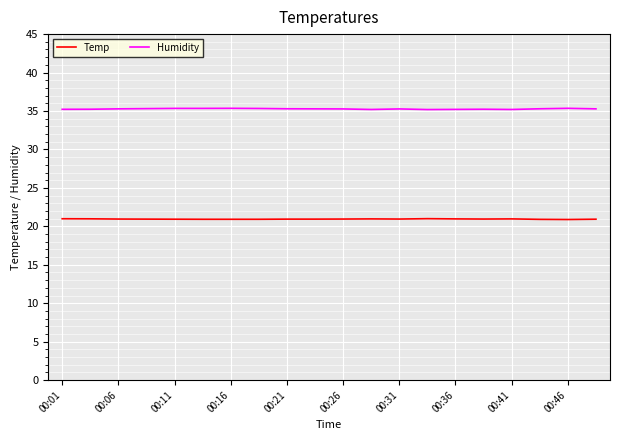

What is the highest value of the Temp series?

21.0